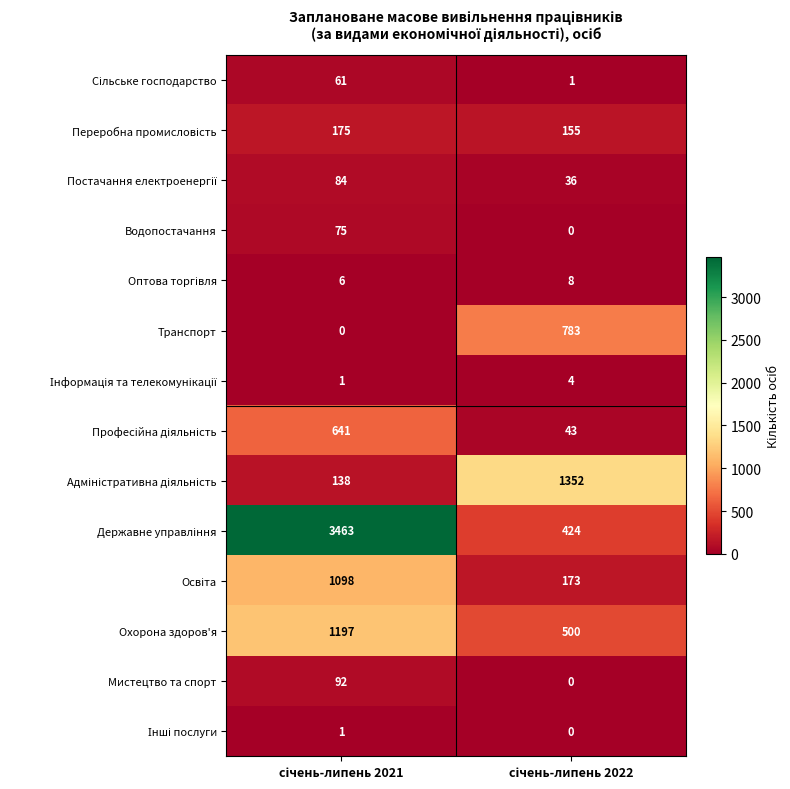

What is the greatest value displayed?

3463